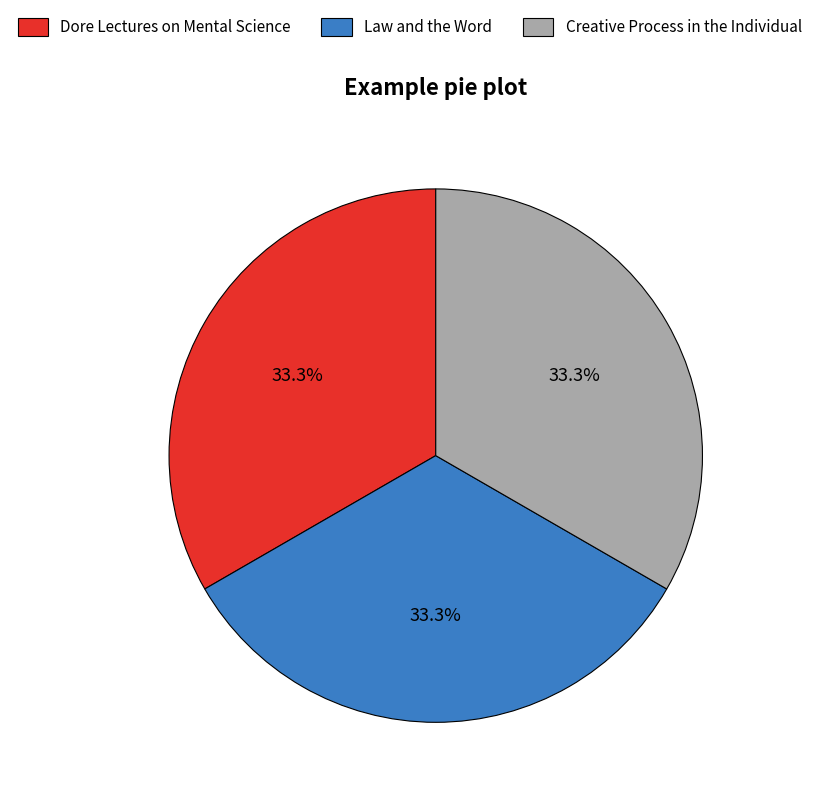

Is Dore Lectures on Mental Science the majority of the pie?

No